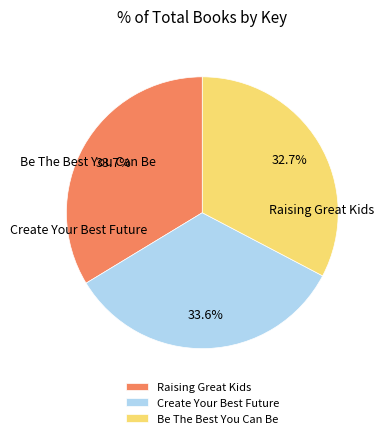

To the nearest percent, what portion does Raising Great Kids represent?

34%